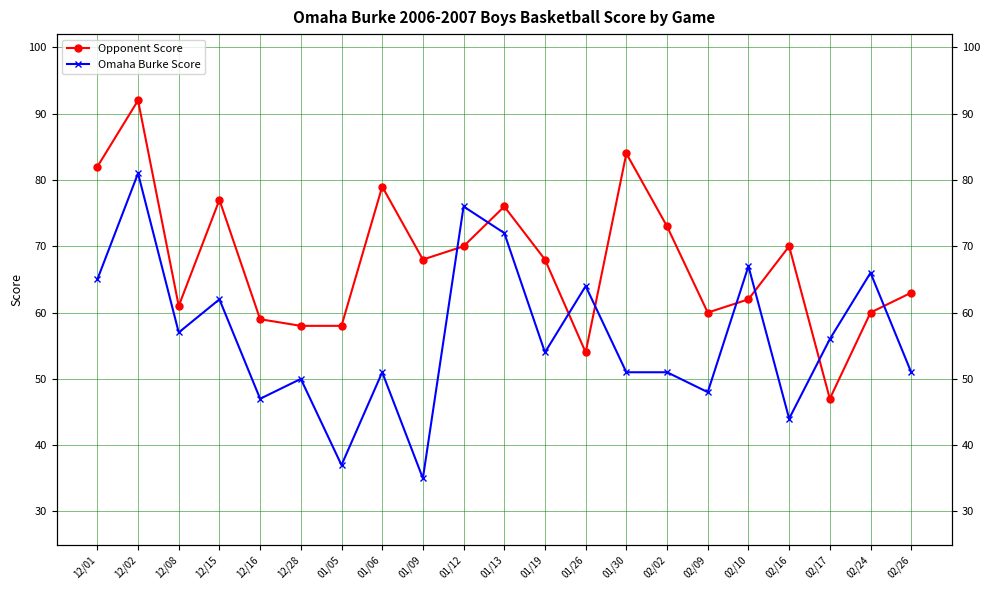

What position from the right is 02/02?

7